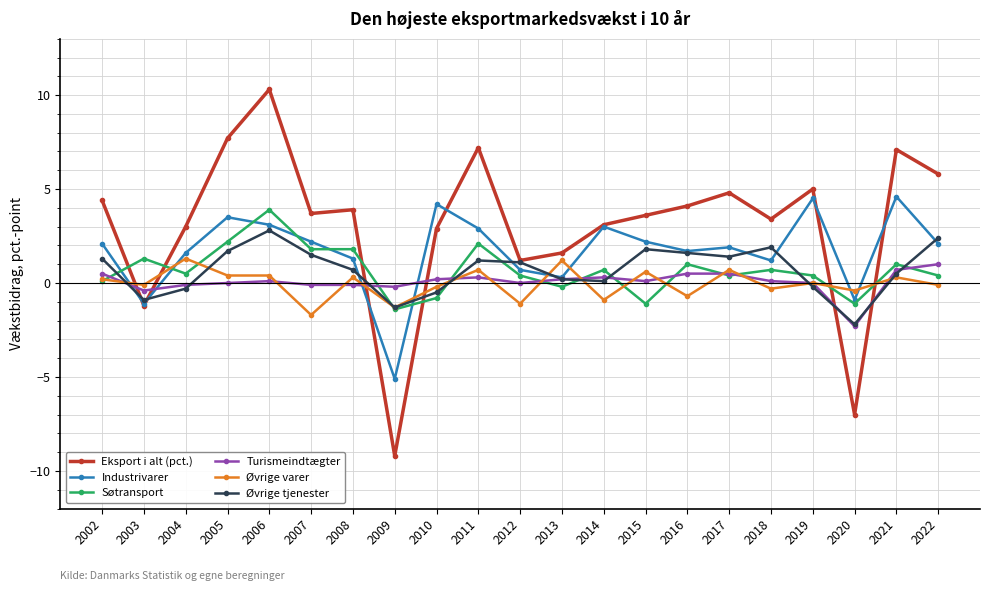

At which category does the chart reach its peak across all series?

2006